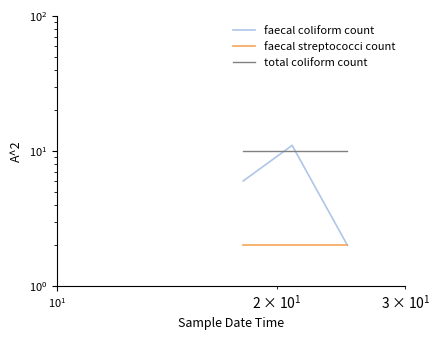

How many values in the faecal coliform count series exceed 6?

1